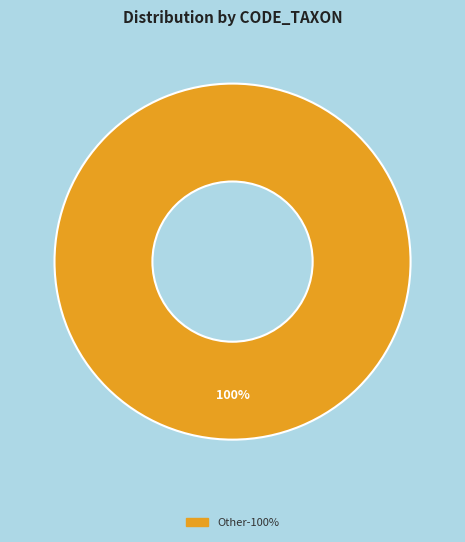

Does any single category account for the majority?

Yes